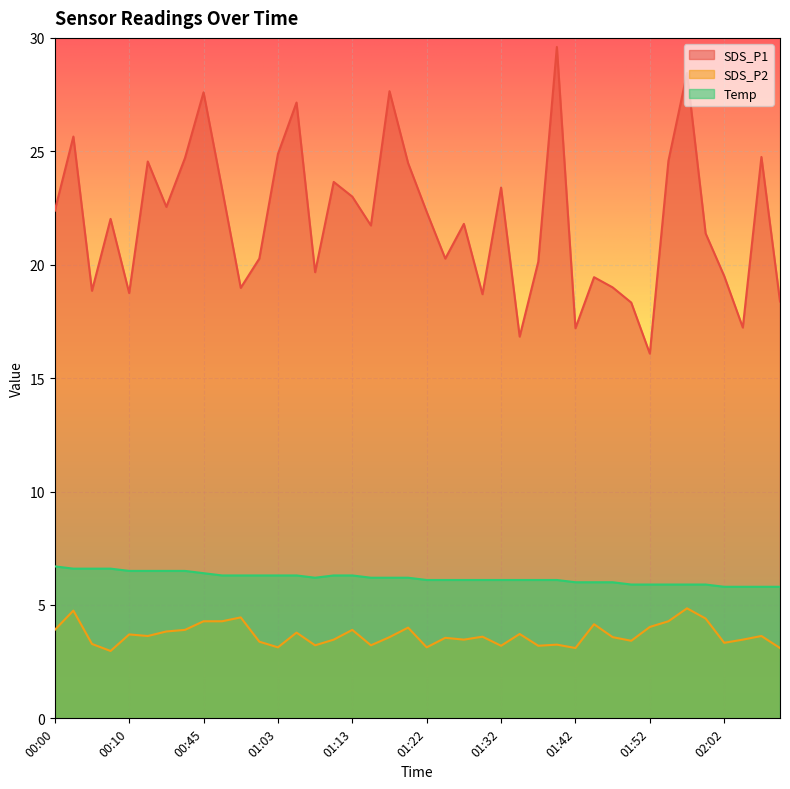

How many categories are shown in the chart?

40